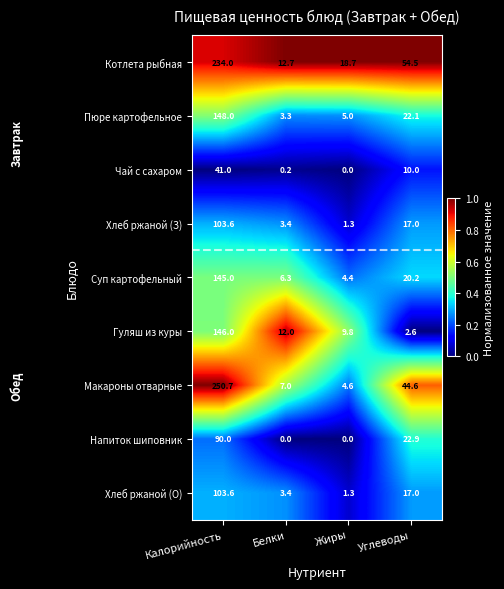

Is it true that Котлета рыбная equals 234.0 at Калорийность?

True